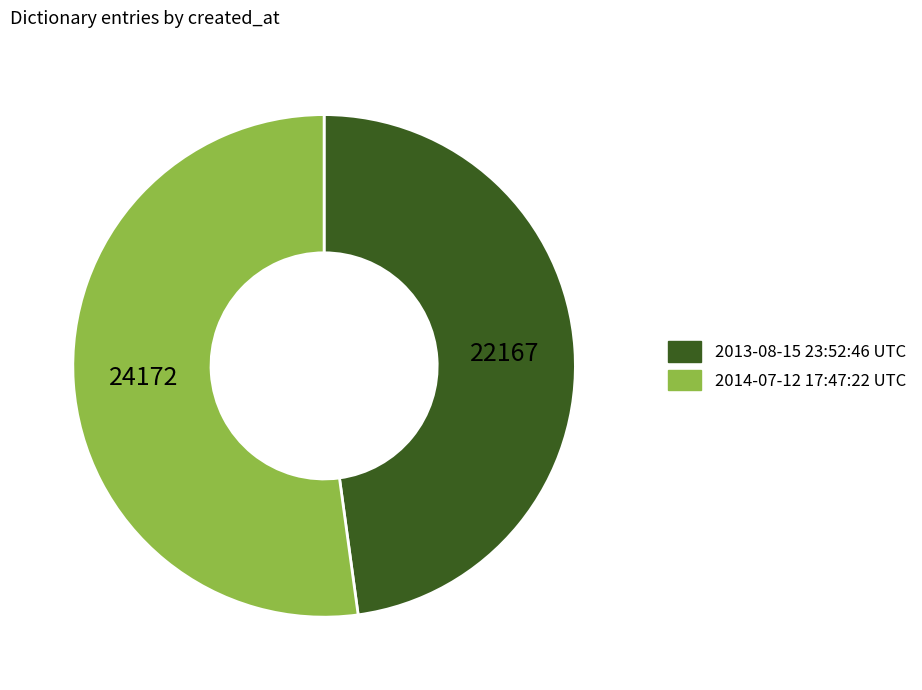

How many segments does this pie chart have?

2